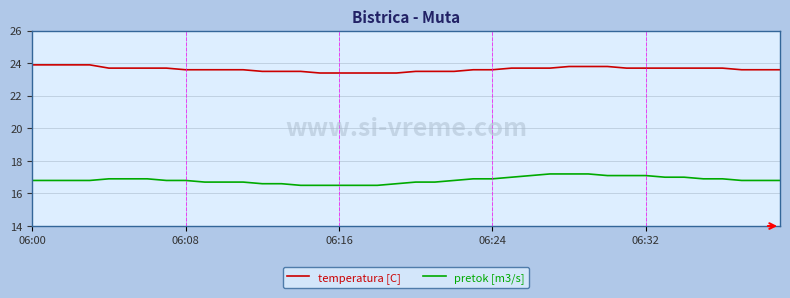

Which series has the largest total across all categories?

temperatura [C]